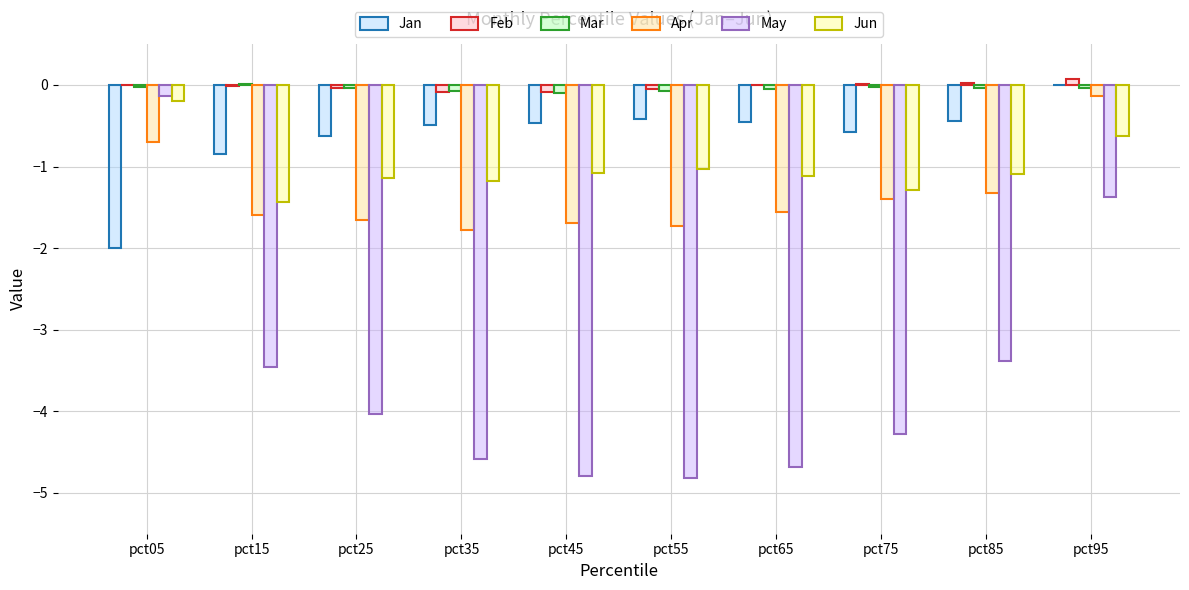

What is the average value of the May series?

-3.6